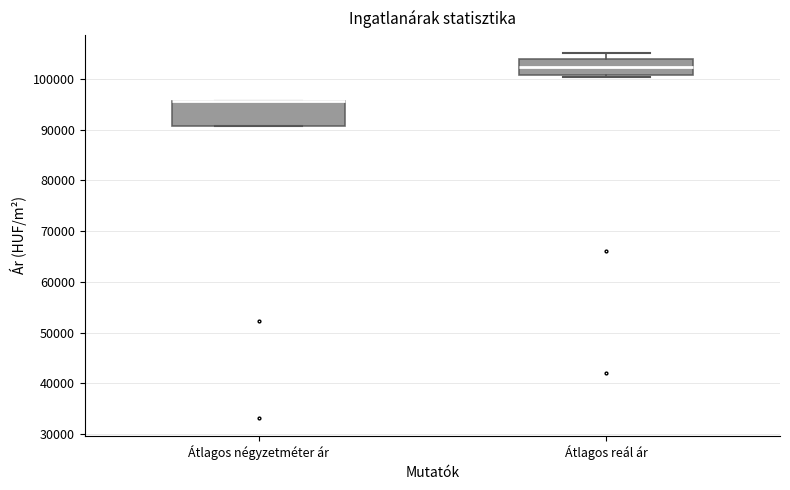

Reading left to right, read every box against the y-axis: the position of its median line, the range the box covers, and the ends of its whiskers. The values are not printed on the chart, so give them approximately, as read against the axis.

Átlagos négyzetméter ár: median 96000 (drawn on the box's upper edge), box 91000 to 96000, whiskers 91000 to 96000
Átlagos reál ár: median 102000, box 101000 to 104000, whiskers 100000 to 105000